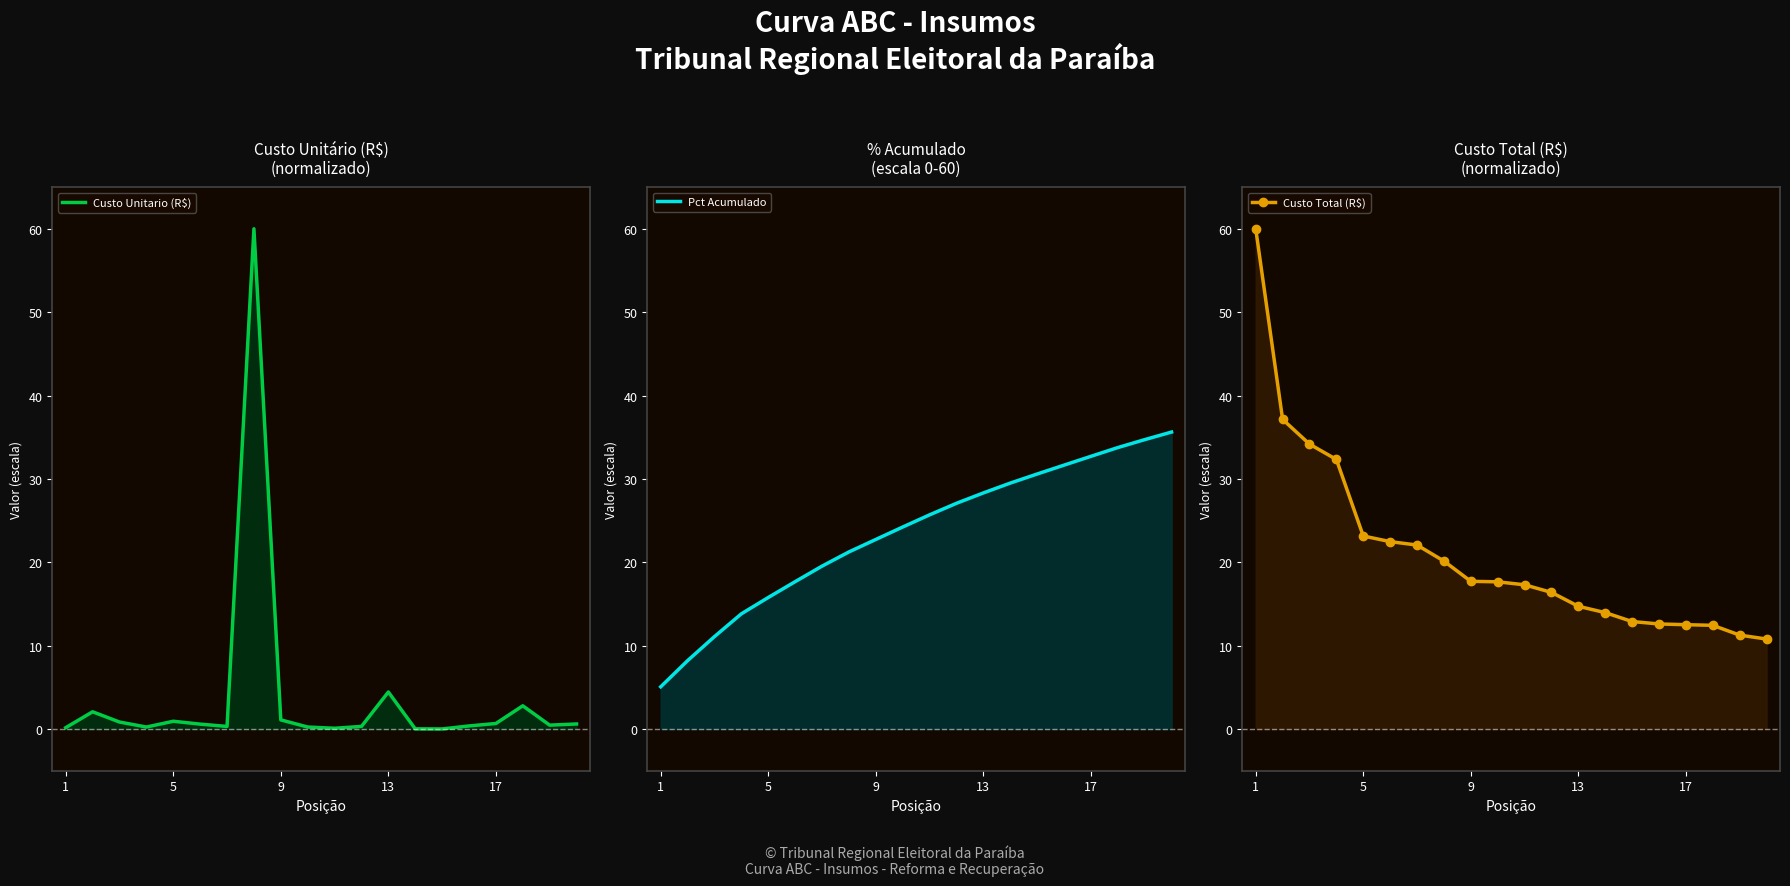

Reading left to right, list all the values displayed in this chart.

Custo Unitario (R$): 0.2	2.1	0.8	0.2	0.9	0.6	0.3	60.0	1.1	0.2	0.1	0.3	4.4	0.0	0.0	0.4	0.7	2.8	0.5	0.6
Pct Acumulado: 5.1	8.2	11.1	13.8	15.8	17.7	19.5	21.2	22.7	24.2	25.7	27.1	28.3	29.5	30.6	31.7	32.7	33.8	34.7	35.6
Custo Total (R$): 60.0	37.1	34.2	32.3	23.2	22.5	22.1	20.1	17.7	17.7	17.3	16.4	14.7	14.0	12.9	12.6	12.5	12.4	11.3	10.8